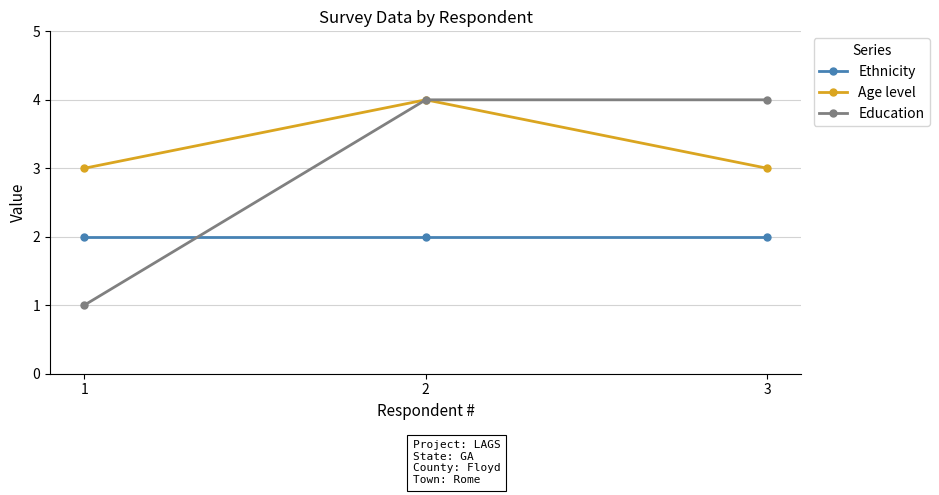

Rank the series at 1 from lowest to highest value.

Education, Ethnicity, Age level